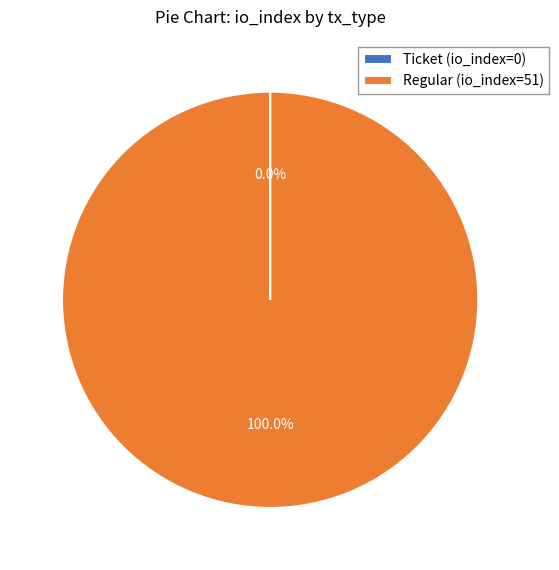

What is the largest slice in the pie chart?

Regular (io_index=51)